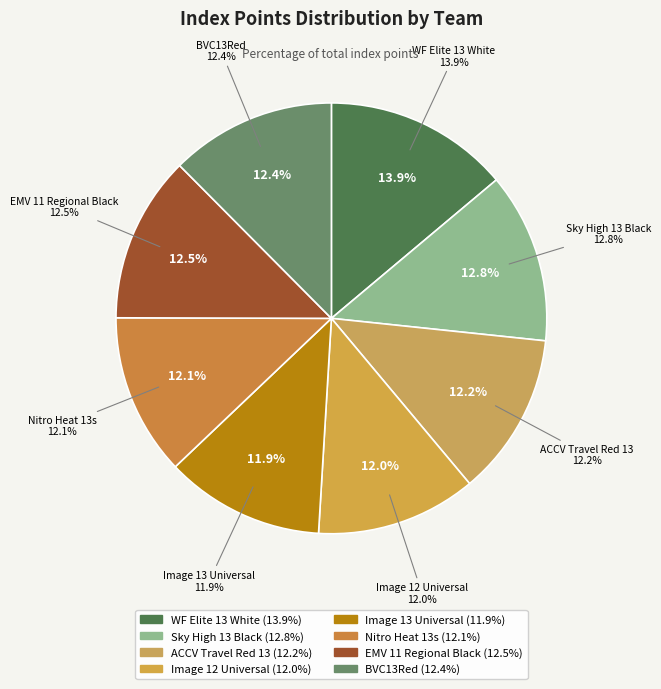

Which slice is the smallest?

Image 13 Universal